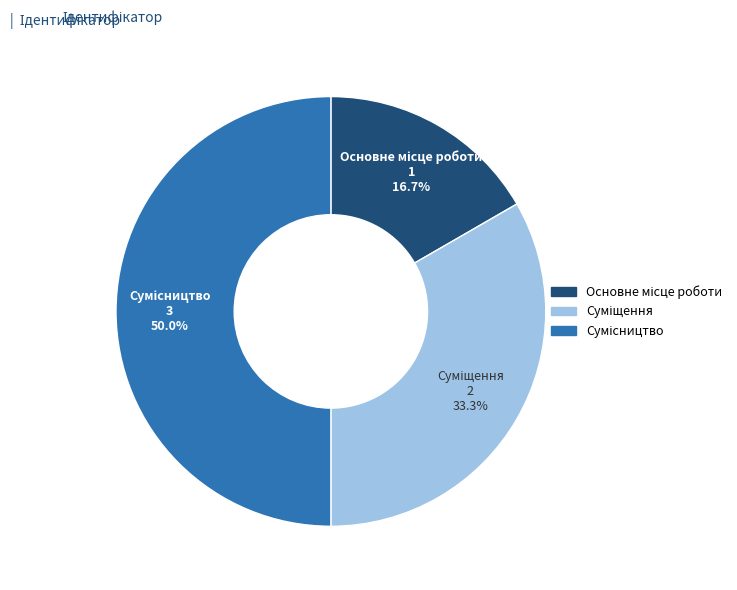

The Суміщення slice represents 33% of the pie. True or false?

True